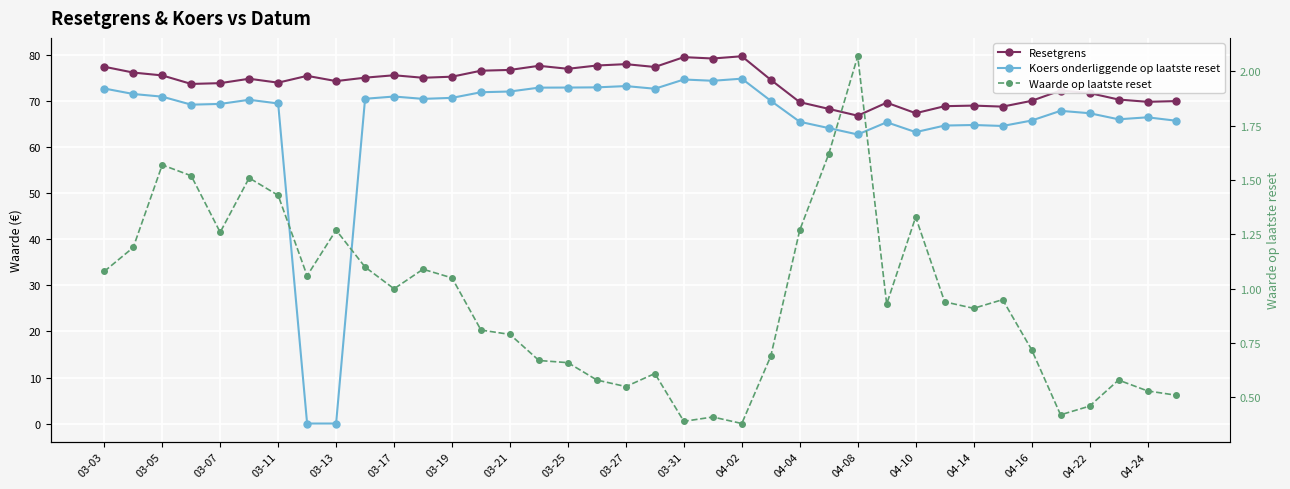

Is the value of Waarde op laatste reset at 03-07 greater than the value of Resetgrens at 04-02?

No